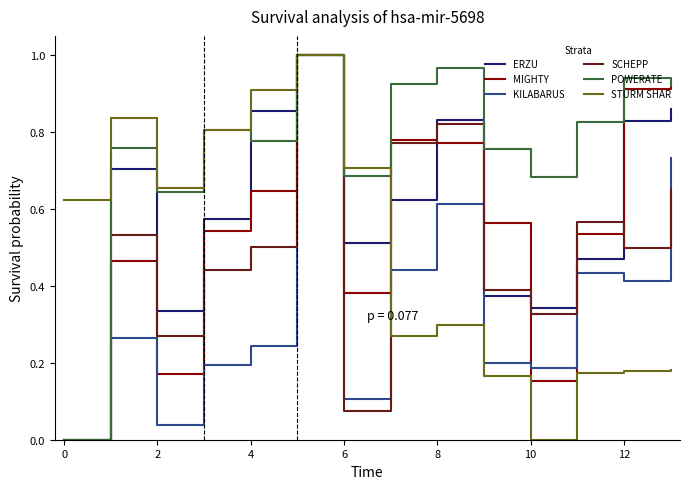

Which series has the largest total across all categories?

POWERATE